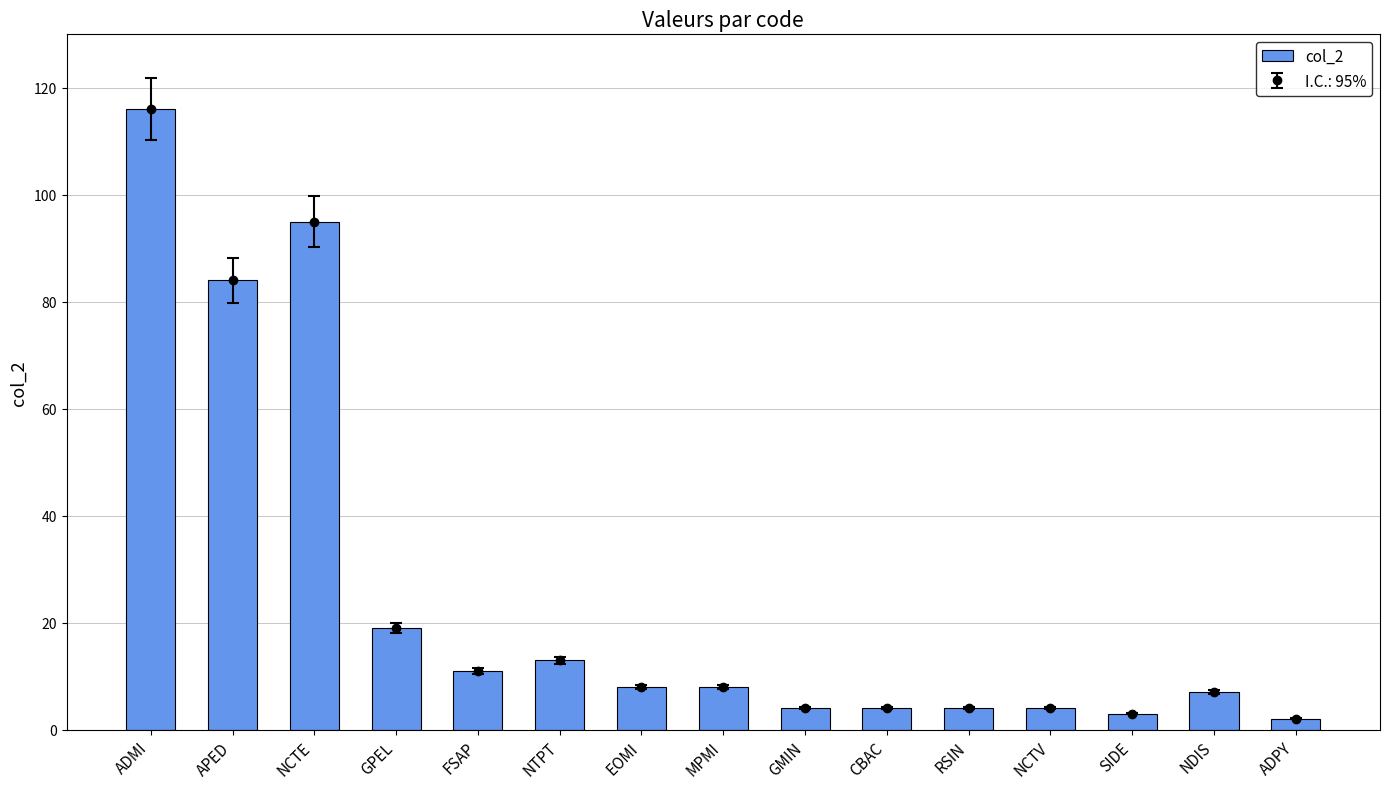

The value at GPEL is 12. True or false?

False